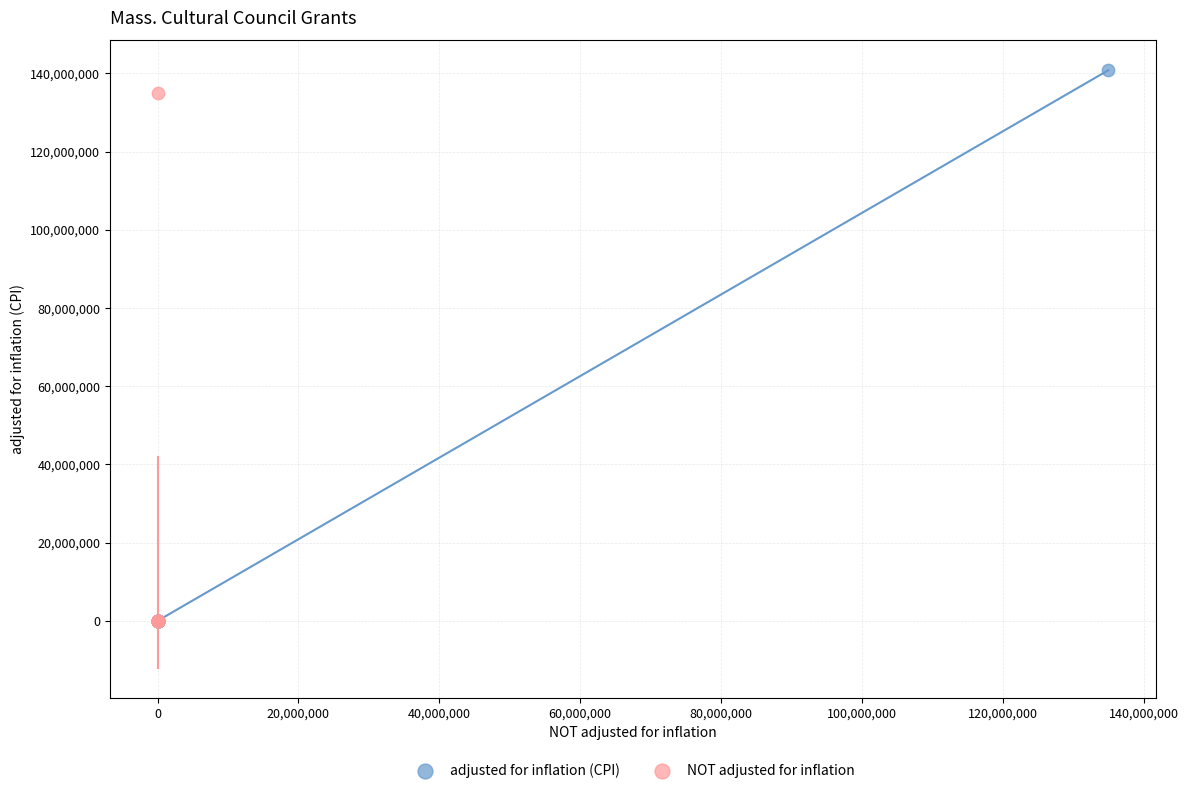

Which series has the widest spread of Y values?

adjusted for inflation (CPI)